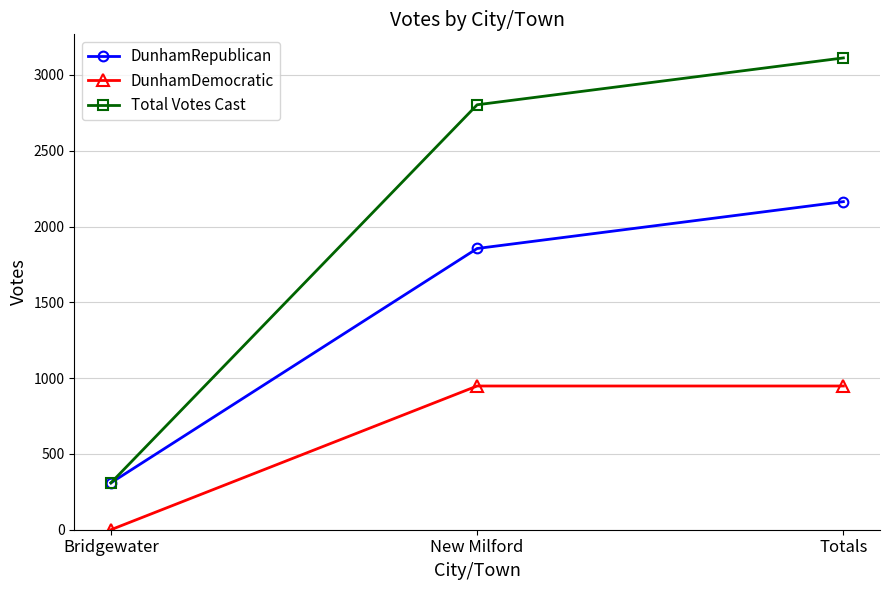

Rank the series at New Milford from lowest to highest value.

DunhamDemocratic, DunhamRepublican, Total Votes Cast